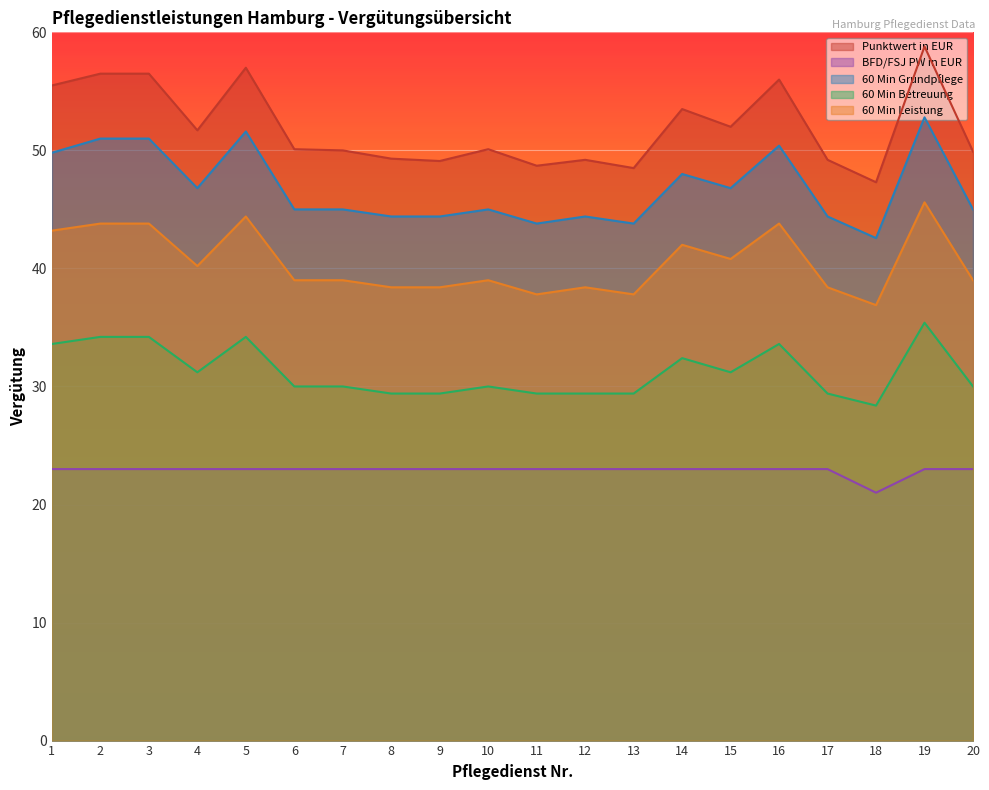

How many lines are shown in the chart?

5